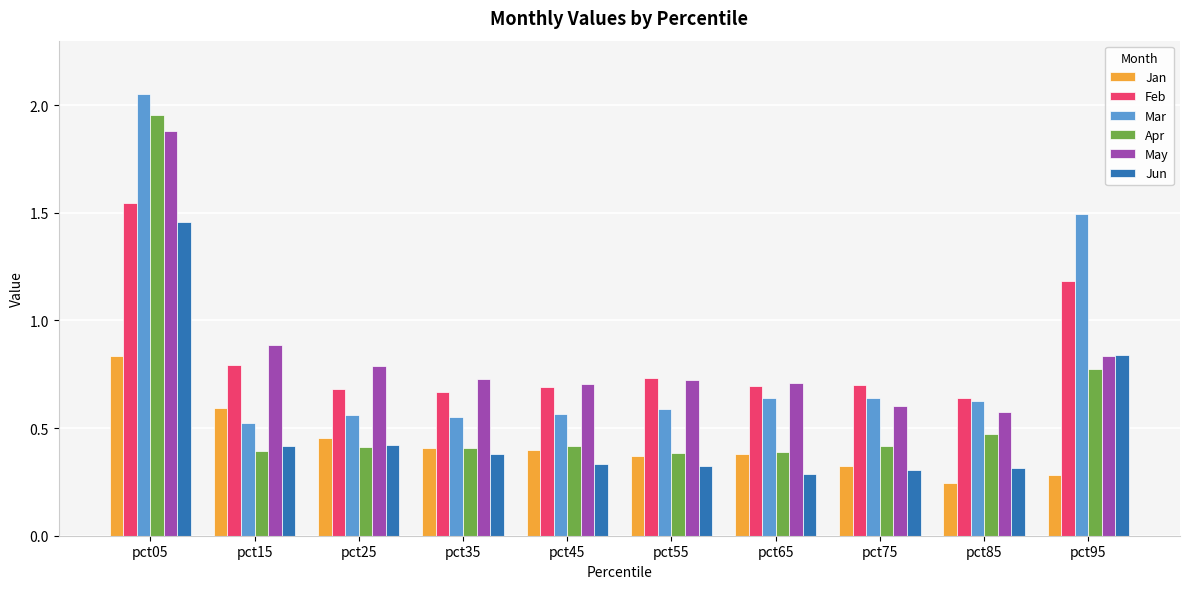

What is the sum of all Apr values?

6.0